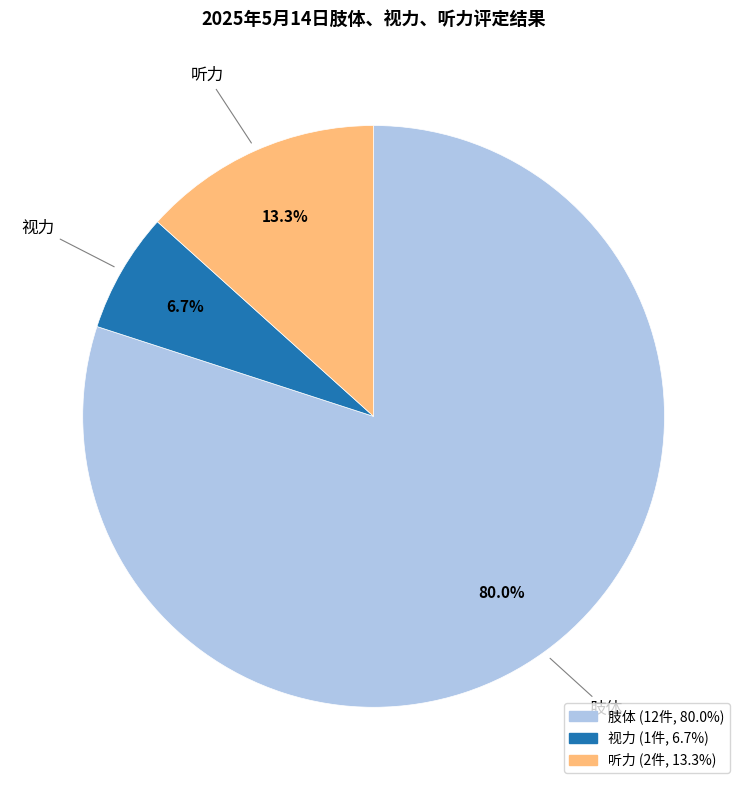

To the nearest percent, what is the difference between the largest and smallest slice percentages?

73%